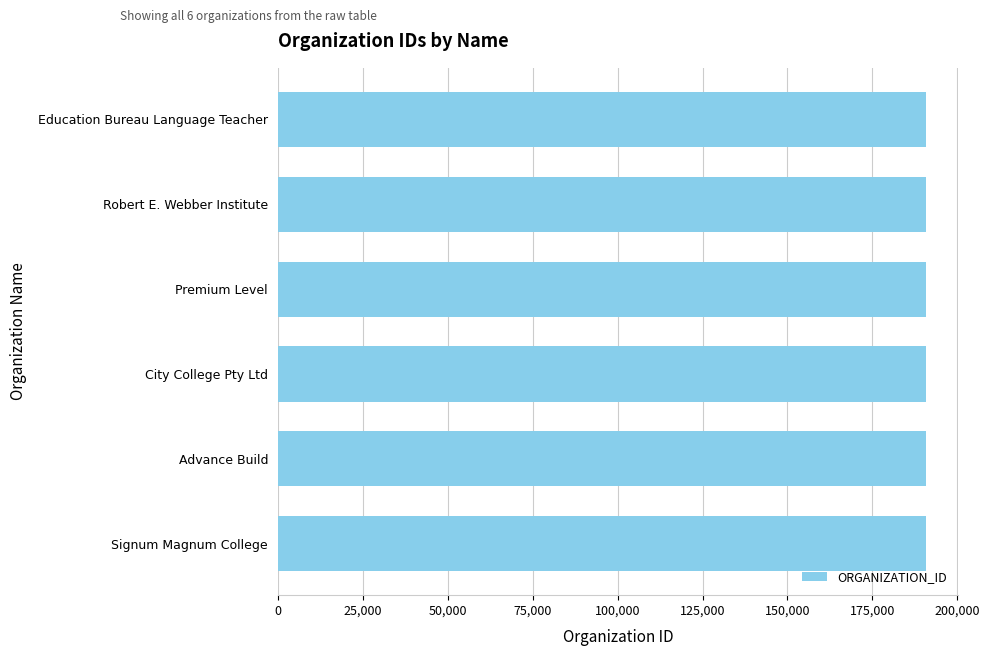

Approximately how many times larger is the value at Education Bureau Language Teacher compared to Robert E. Webber Institute?

1.0